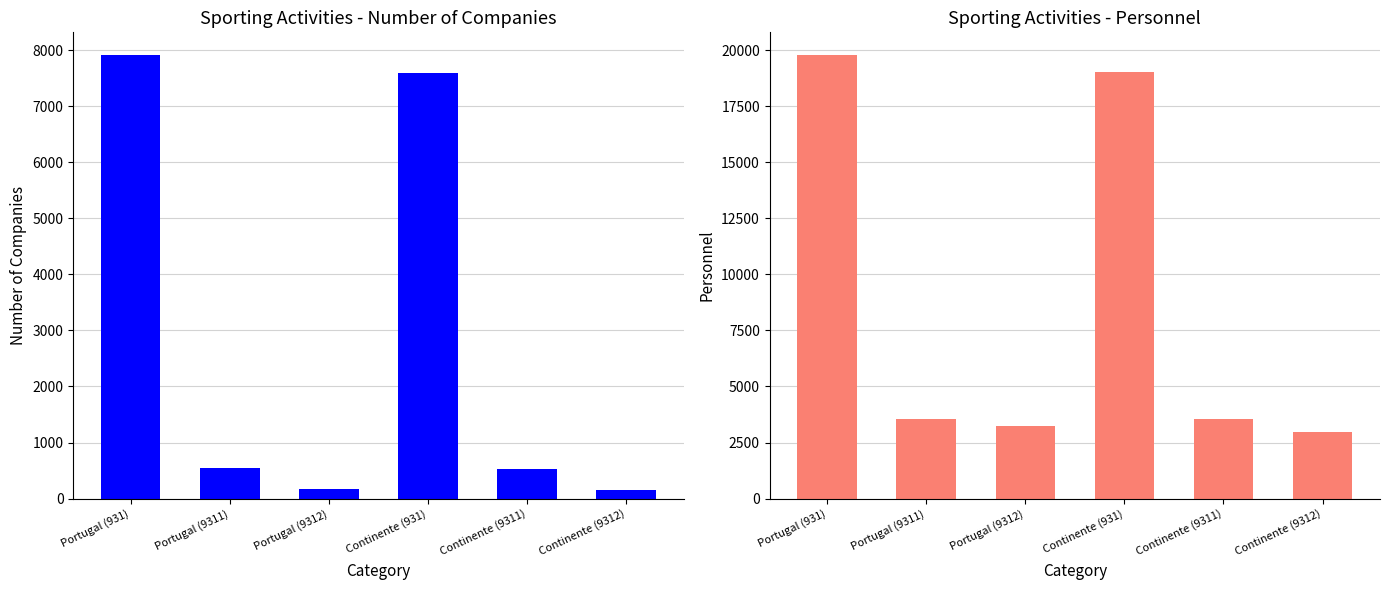

Which category has the highest value in the Pessoal ao serviço series?

Portugal (931)